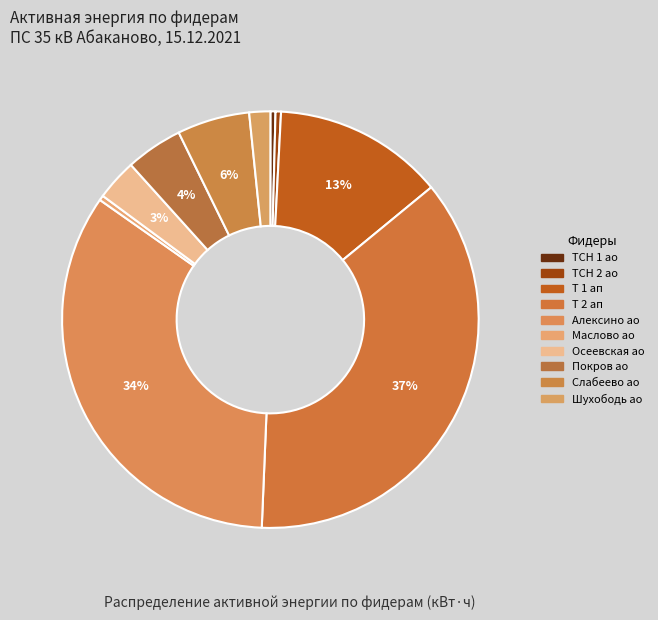

To the nearest percent, what is the difference between the largest and smallest slice percentages?

36%